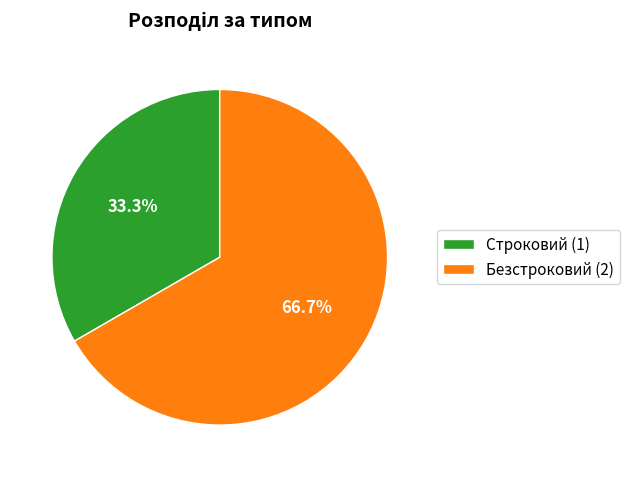

How many segments does this pie chart have?

2